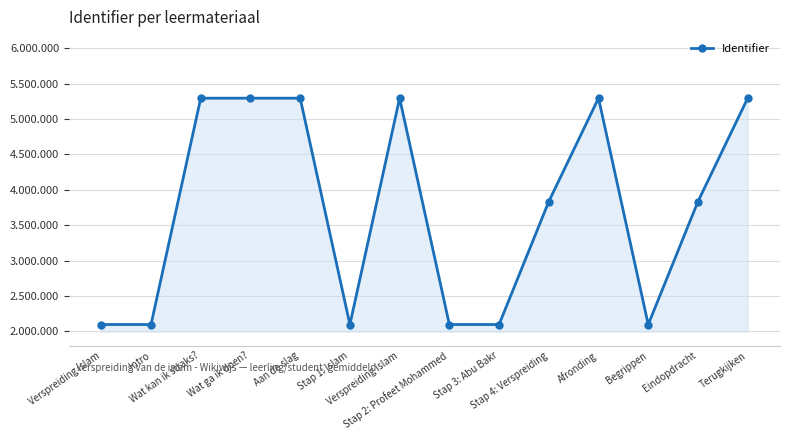

Approximately how many times larger is the value at Aan de slag compared to Verspreiding islam?

1.0